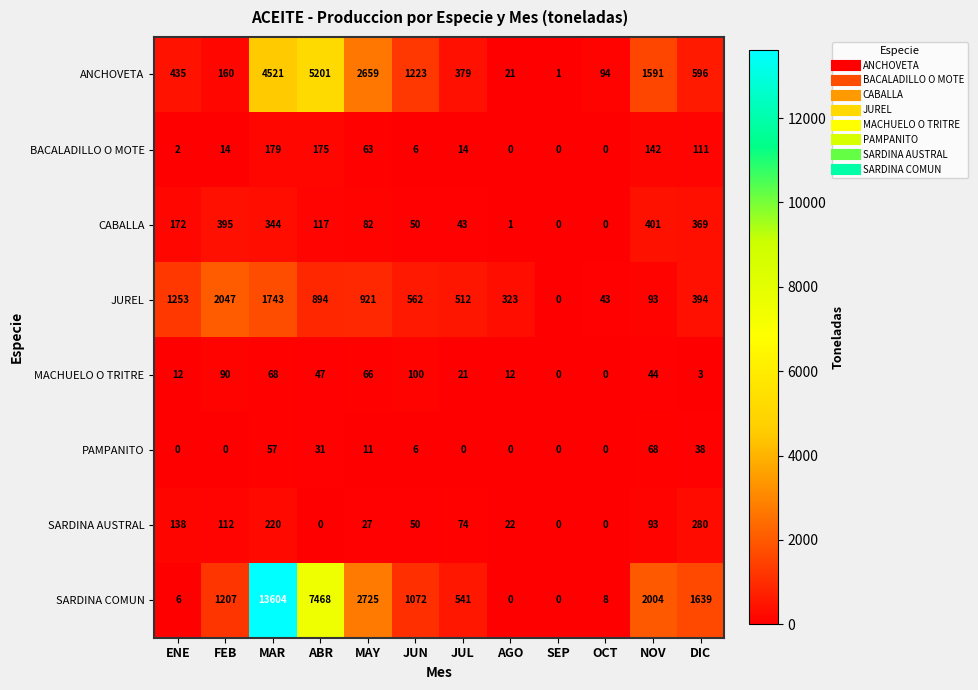

What is the approximate value of SARDINA AUSTRAL at JUN?

50